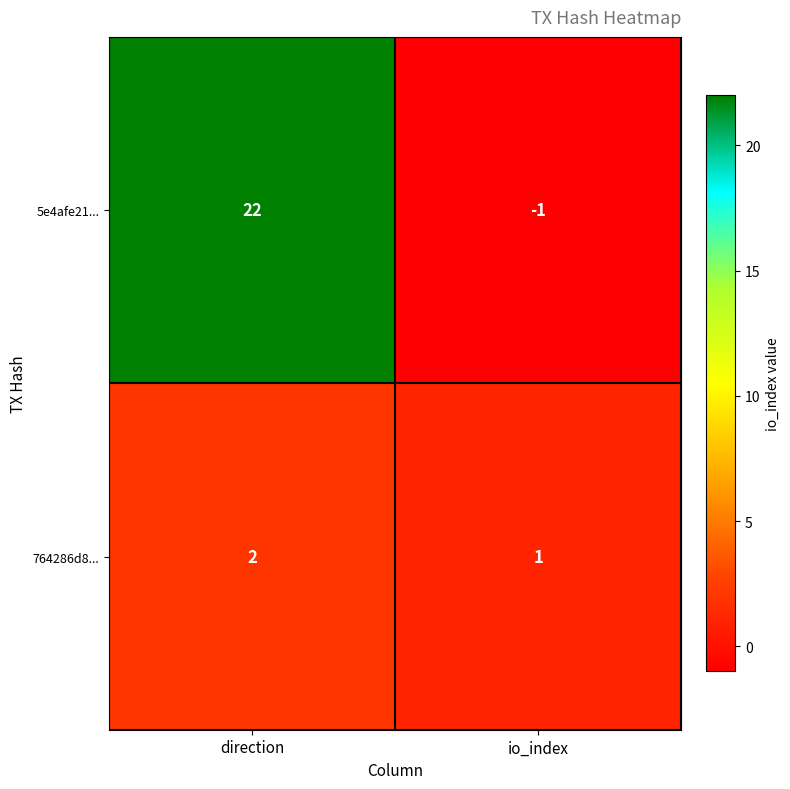

The value of 764286d8... at direction is 2. True or false?

True